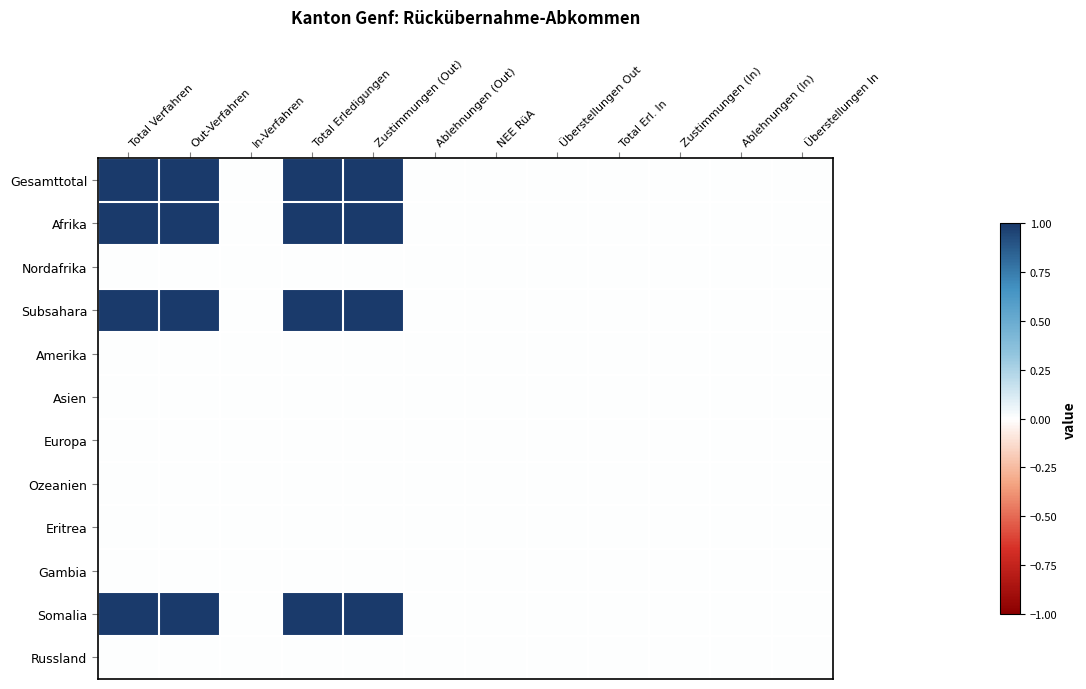

Reading left to right, what are all the values shown in this chart?

Gesamttotal: Total Verfahren=1	Out-Verfahren=1	In-Verfahren=0	Total Erledigungen=1	Zustimmungen (Out)=1	Ablehnungen (Out)=0	NEE RüA=0	Überstellungen Out=0	Total Erl. In=0	Zustimmungen (In)=0	Ablehnungen (In)=0	Überstellungen In=0
Afrika: Total Verfahren=1	Out-Verfahren=1	In-Verfahren=0	Total Erledigungen=1	Zustimmungen (Out)=1	Ablehnungen (Out)=0	NEE RüA=0	Überstellungen Out=0	Total Erl. In=0	Zustimmungen (In)=0	Ablehnungen (In)=0	Überstellungen In=0
Nordafrika: Total Verfahren=0	Out-Verfahren=0	In-Verfahren=0	Total Erledigungen=0	Zustimmungen (Out)=0	Ablehnungen (Out)=0	NEE RüA=0	Überstellungen Out=0	Total Erl. In=0	Zustimmungen (In)=0	Ablehnungen (In)=0	Überstellungen In=0
Subsahara: Total Verfahren=1	Out-Verfahren=1	In-Verfahren=0	Total Erledigungen=1	Zustimmungen (Out)=1	Ablehnungen (Out)=0	NEE RüA=0	Überstellungen Out=0	Total Erl. In=0	Zustimmungen (In)=0	Ablehnungen (In)=0	Überstellungen In=0
Amerika: Total Verfahren=0	Out-Verfahren=0	In-Verfahren=0	Total Erledigungen=0	Zustimmungen (Out)=0	Ablehnungen (Out)=0	NEE RüA=0	Überstellungen Out=0	Total Erl. In=0	Zustimmungen (In)=0	Ablehnungen (In)=0	Überstellungen In=0
Asien: Total Verfahren=0	Out-Verfahren=0	In-Verfahren=0	Total Erledigungen=0	Zustimmungen (Out)=0	Ablehnungen (Out)=0	NEE RüA=0	Überstellungen Out=0	Total Erl. In=0	Zustimmungen (In)=0	Ablehnungen (In)=0	Überstellungen In=0
Europa: Total Verfahren=0	Out-Verfahren=0	In-Verfahren=0	Total Erledigungen=0	Zustimmungen (Out)=0	Ablehnungen (Out)=0	NEE RüA=0	Überstellungen Out=0	Total Erl. In=0	Zustimmungen (In)=0	Ablehnungen (In)=0	Überstellungen In=0
Ozeanien: Total Verfahren=0	Out-Verfahren=0	In-Verfahren=0	Total Erledigungen=0	Zustimmungen (Out)=0	Ablehnungen (Out)=0	NEE RüA=0	Überstellungen Out=0	Total Erl. In=0	Zustimmungen (In)=0	Ablehnungen (In)=0	Überstellungen In=0
Eritrea: Total Verfahren=0	Out-Verfahren=0	In-Verfahren=0	Total Erledigungen=0	Zustimmungen (Out)=0	Ablehnungen (Out)=0	NEE RüA=0	Überstellungen Out=0	Total Erl. In=0	Zustimmungen (In)=0	Ablehnungen (In)=0	Überstellungen In=0
Gambia: Total Verfahren=0	Out-Verfahren=0	In-Verfahren=0	Total Erledigungen=0	Zustimmungen (Out)=0	Ablehnungen (Out)=0	NEE RüA=0	Überstellungen Out=0	Total Erl. In=0	Zustimmungen (In)=0	Ablehnungen (In)=0	Überstellungen In=0
Somalia: Total Verfahren=1	Out-Verfahren=1	In-Verfahren=0	Total Erledigungen=1	Zustimmungen (Out)=1	Ablehnungen (Out)=0	NEE RüA=0	Überstellungen Out=0	Total Erl. In=0	Zustimmungen (In)=0	Ablehnungen (In)=0	Überstellungen In=0
Russland: Total Verfahren=0	Out-Verfahren=0	In-Verfahren=0	Total Erledigungen=0	Zustimmungen (Out)=0	Ablehnungen (Out)=0	NEE RüA=0	Überstellungen Out=0	Total Erl. In=0	Zustimmungen (In)=0	Ablehnungen (In)=0	Überstellungen In=0